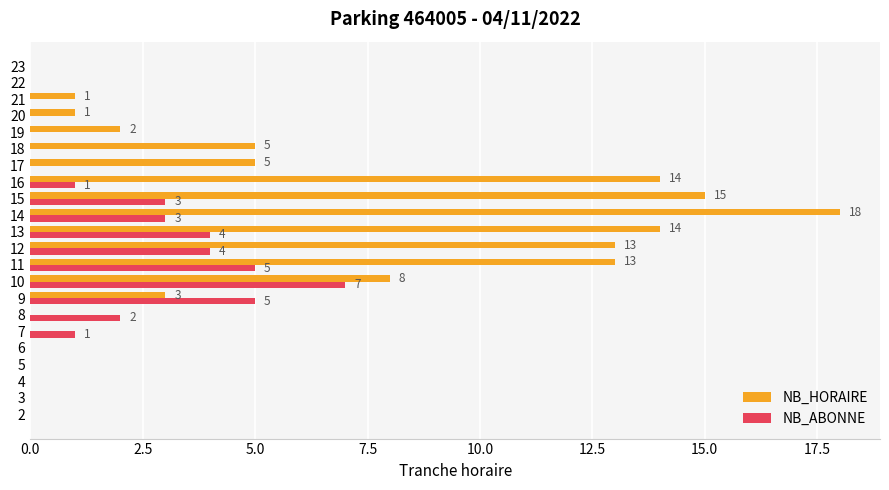

What is the sum of all NB_ABONNE values?

35